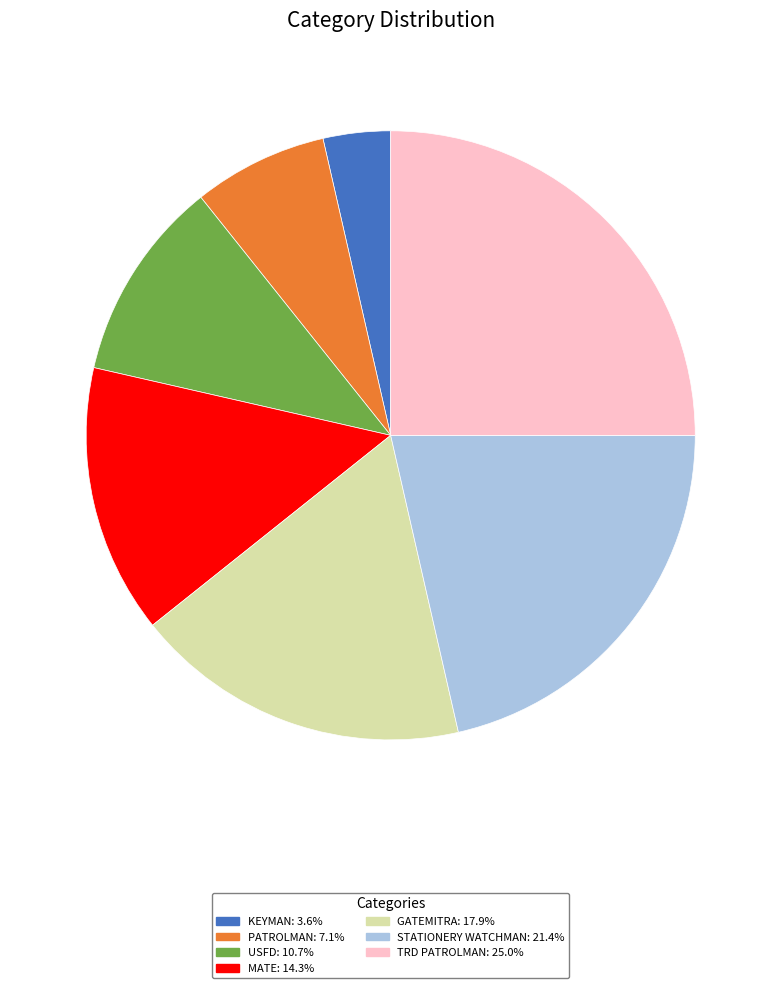

Is it true that STATIONERY WATCHMAN is 21% of the pie?

True